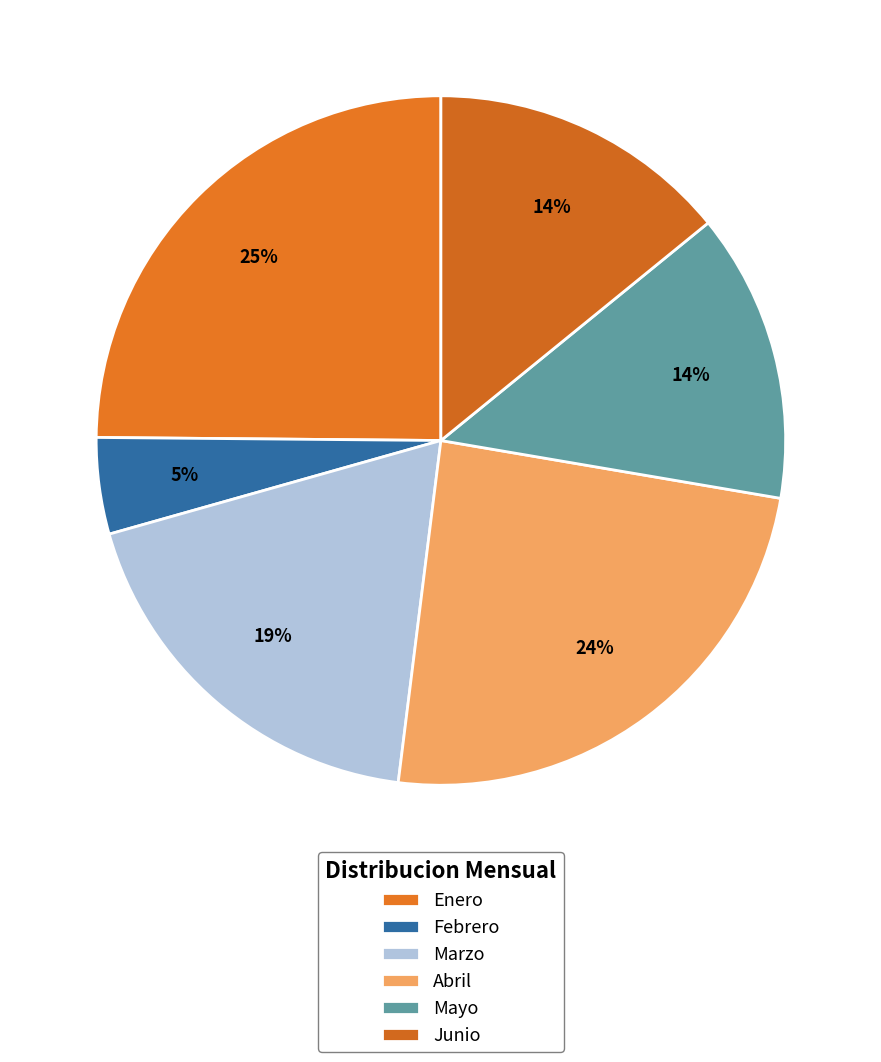

Rank the categories by value from lowest to highest.

Febrero, Mayo, Junio, Marzo, Abril, Enero